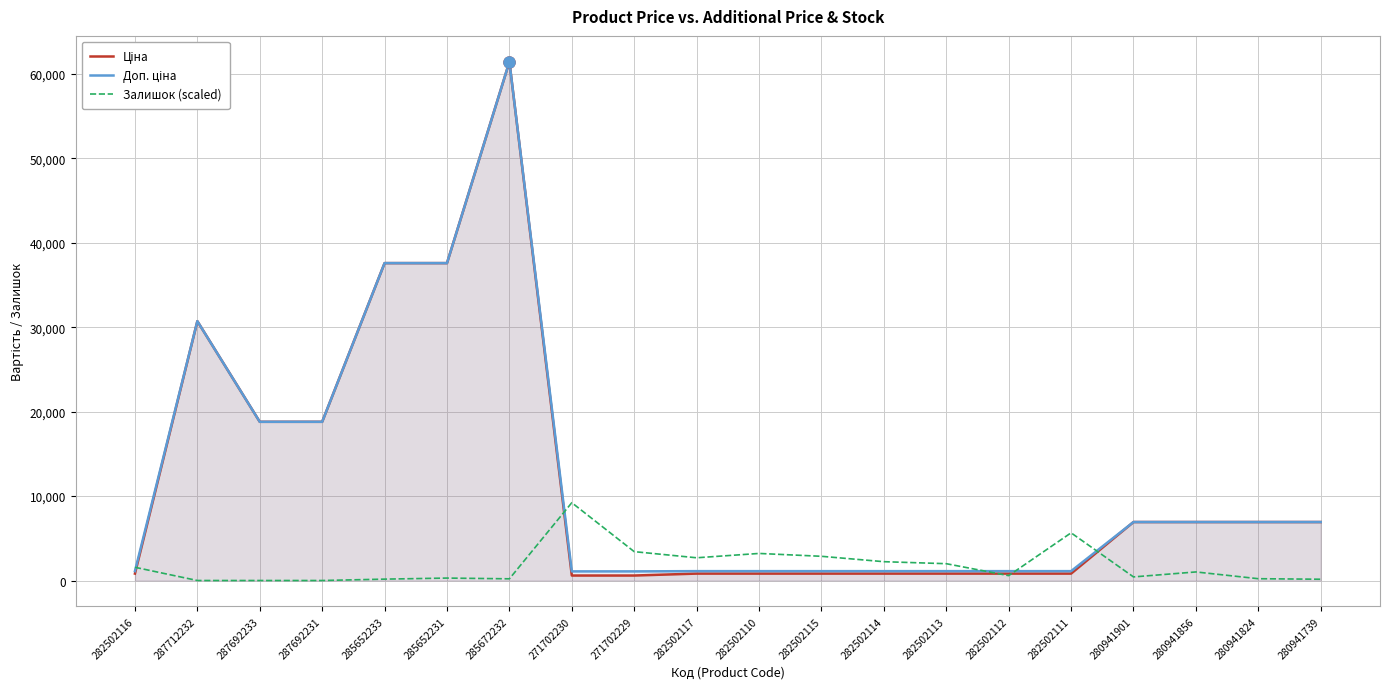

What is the difference between the second highest and second lowest values in the Доп. ціна series?

36512.0